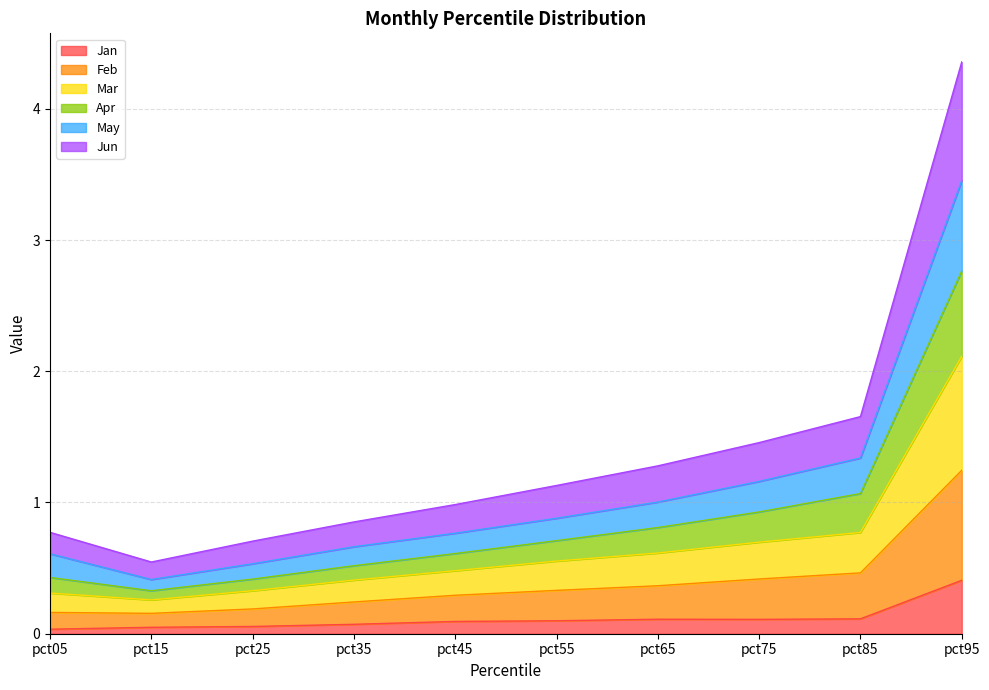

In Apr, how many points are lower than both neighbors (excluding endpoints)?

1